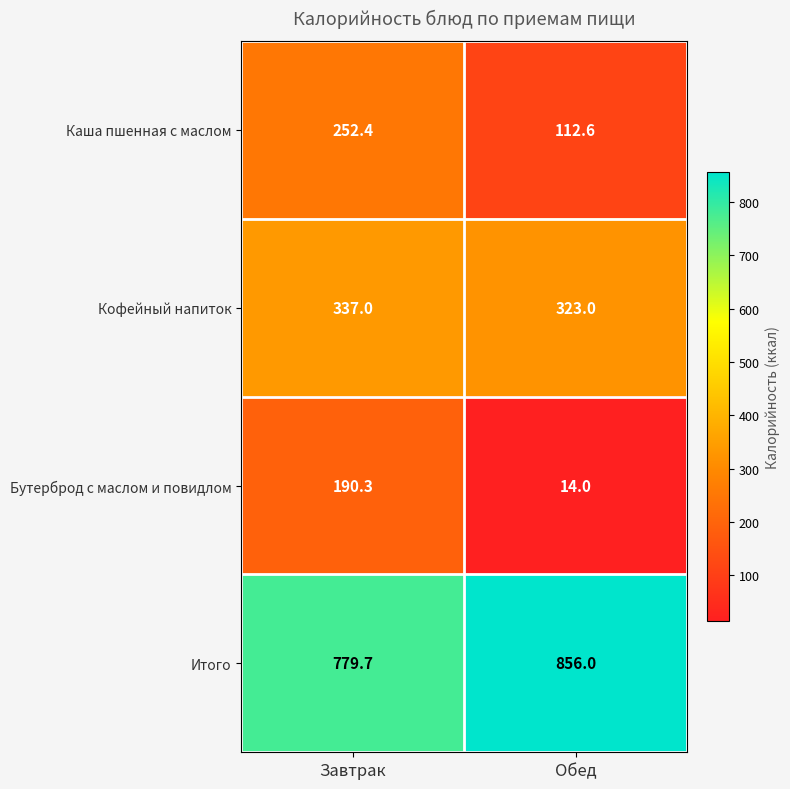

What is the smallest value displayed?

14.0